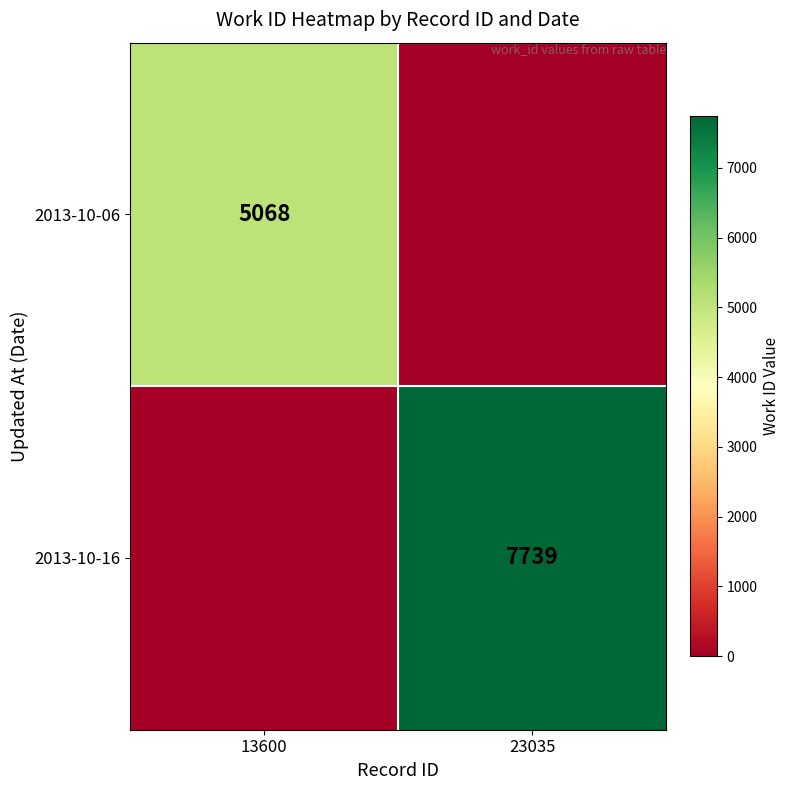

Is it true that 2013-10-06 equals 5068 at 13600?

True